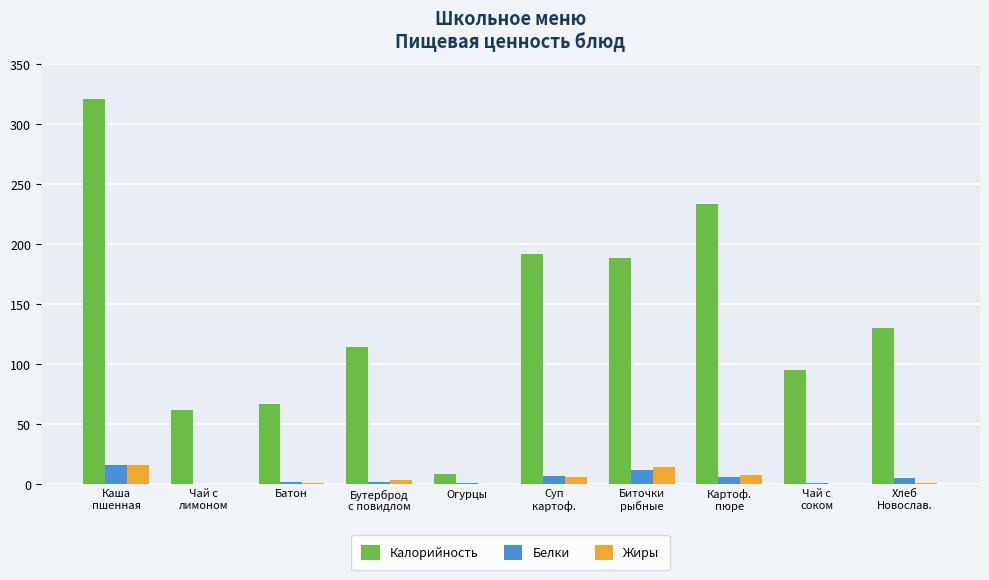

What is the sum of all Белки values?

48.0